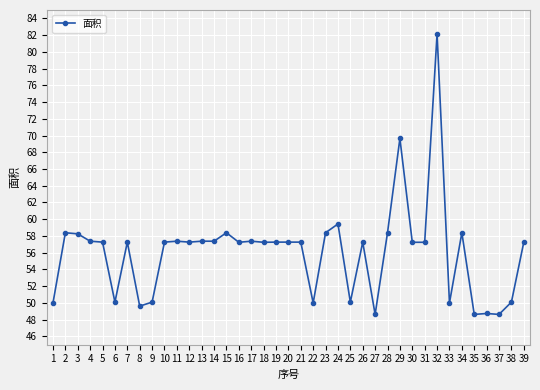

True or false: there are more than 2 points higher than both neighbors.

True